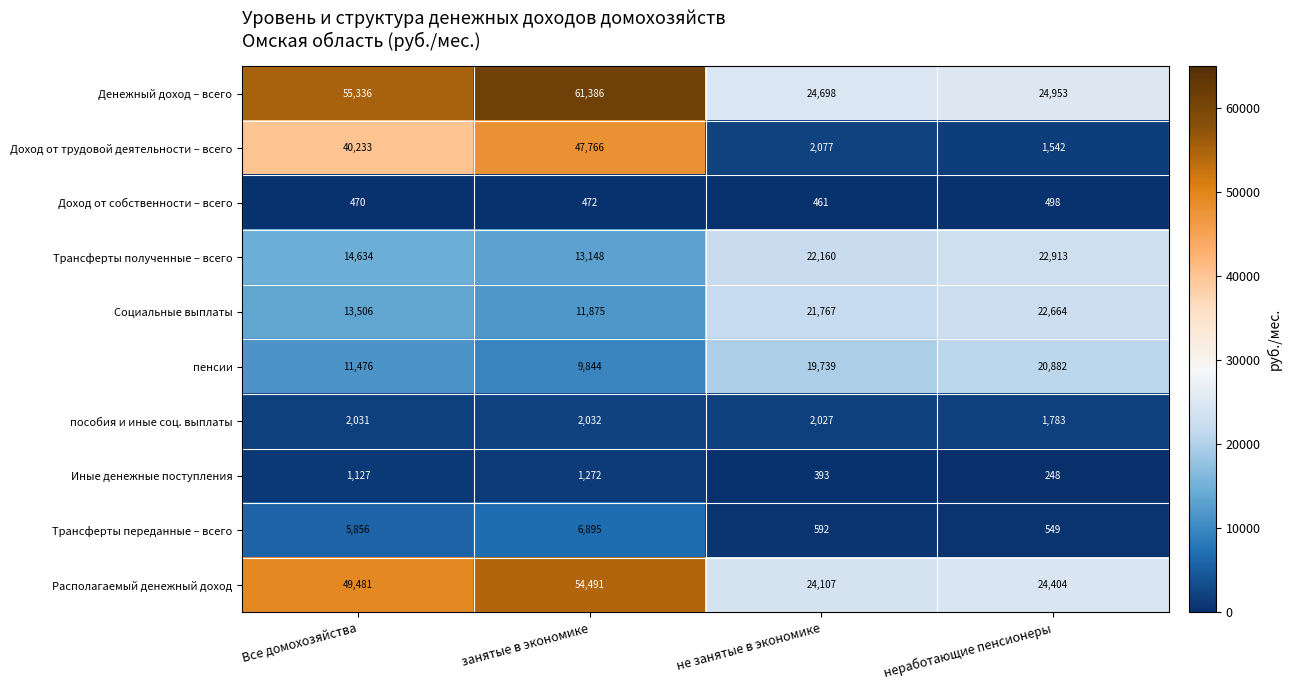

What is the total value across all series at неработающие пенсионеры?

120436